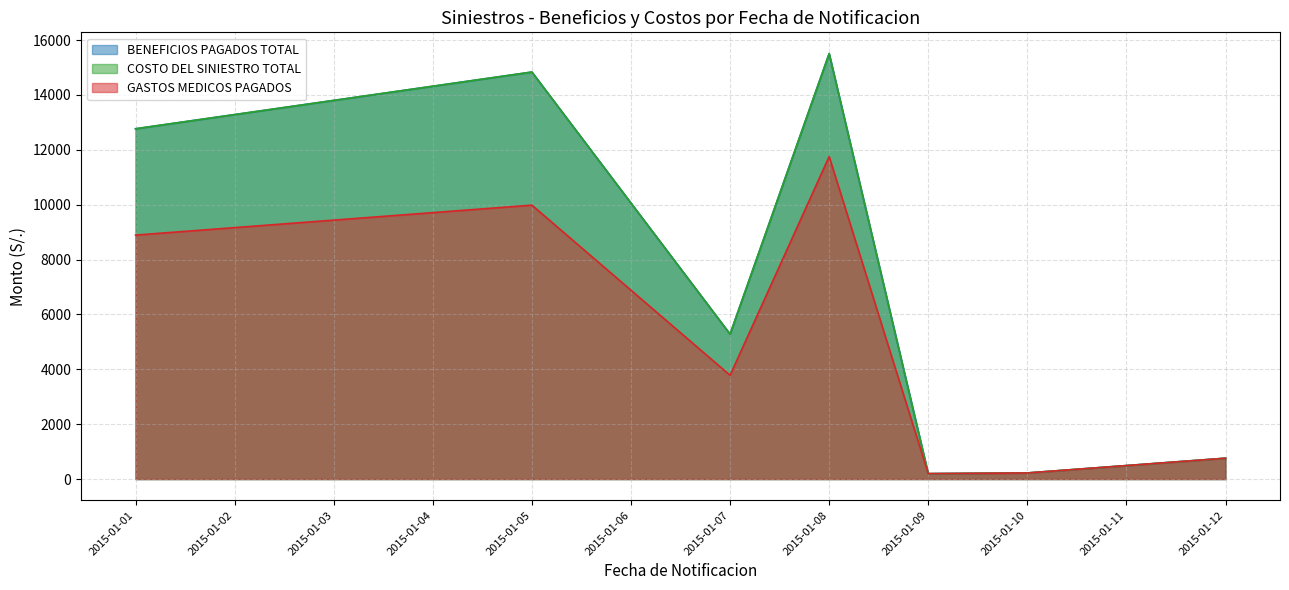

Does the chart have visible grid lines?

Yes